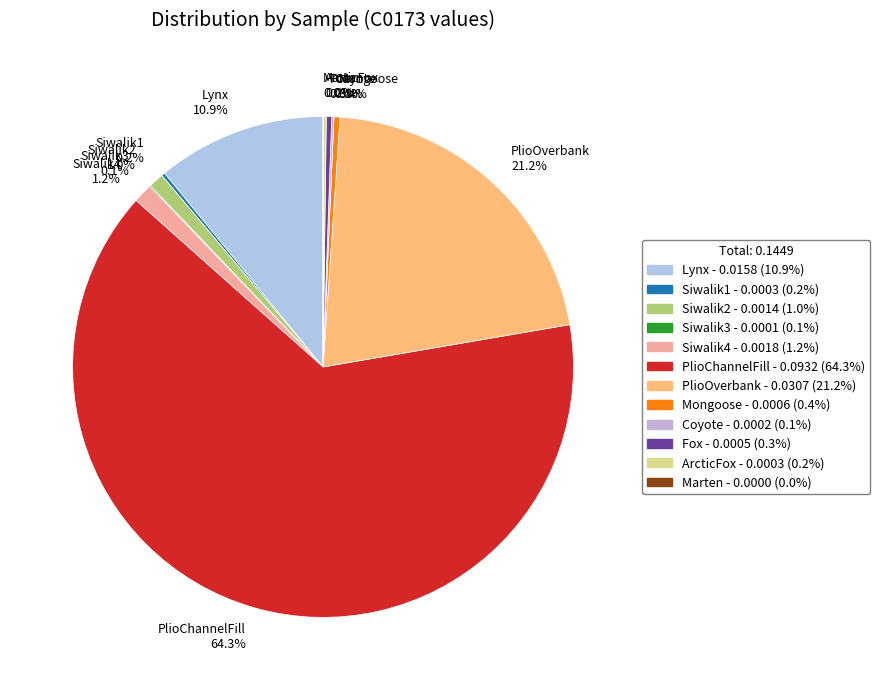

Is there any slice that represents more than half of the pie?

Yes